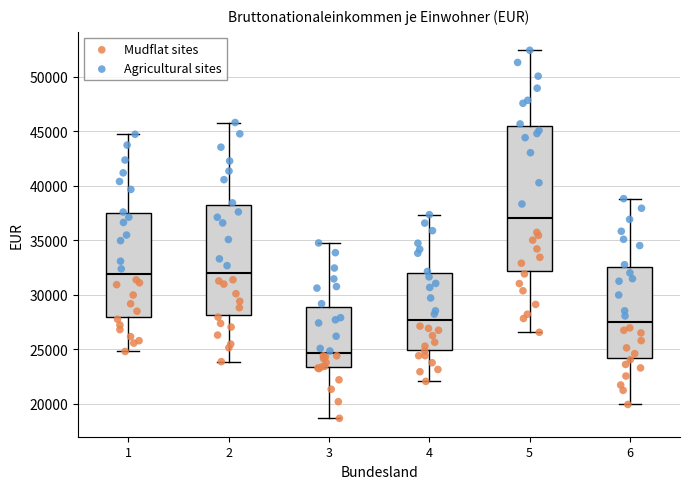

Where does the median line of the box at x = 6 sit on the y-axis? The values are not printed on the chart, so give them approximately, as read against the axis.

27500